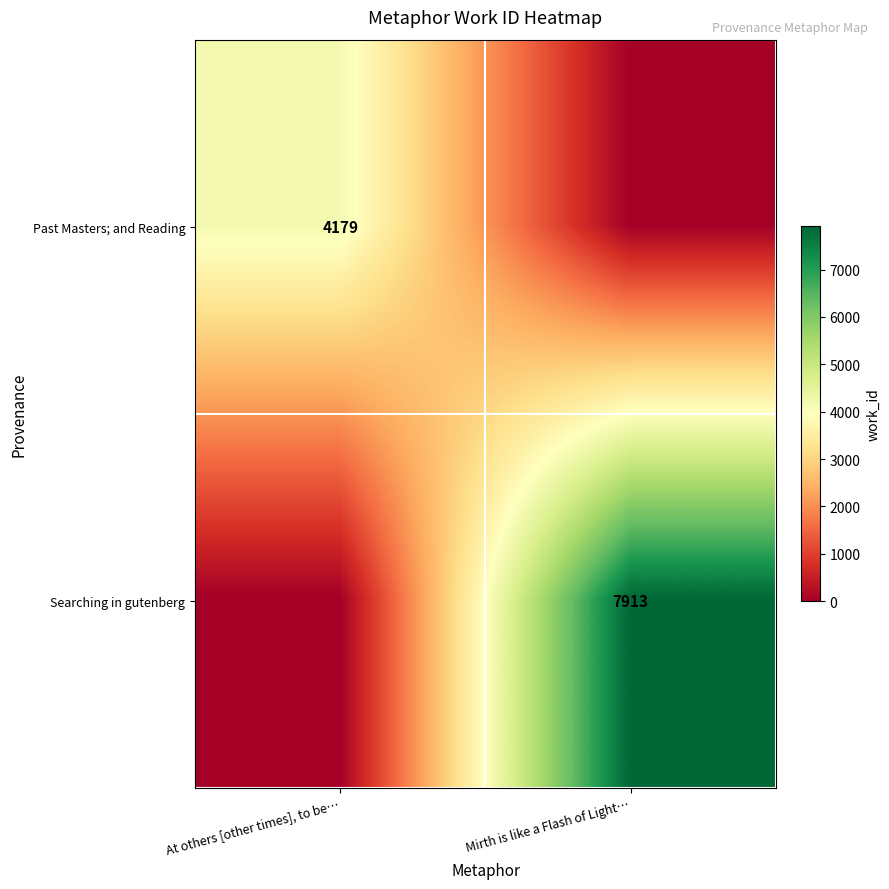

True or false: Past Masters; and Reading has a value of 1022 at At others [other times], to be….

False